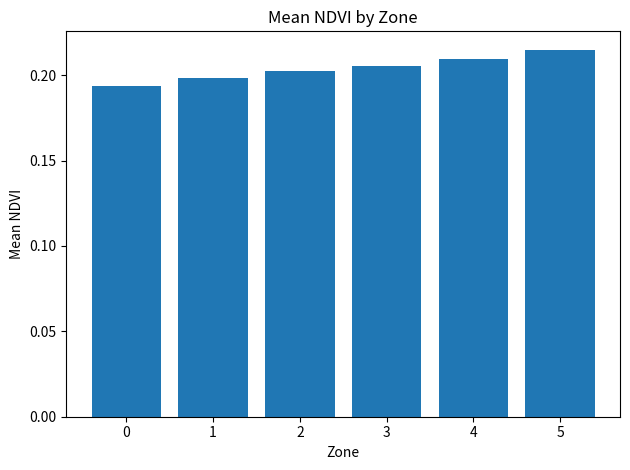

At which category does the chart reach its peak across all series?

5